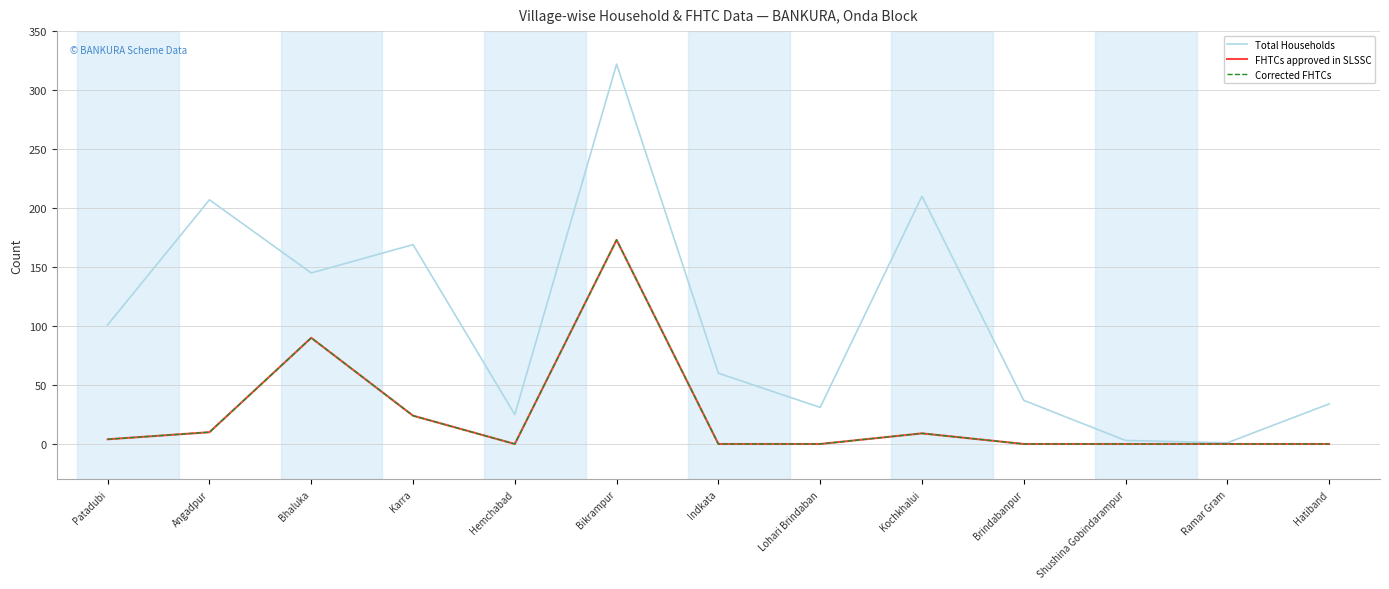

Is this an area chart (filled region under the line)?

No